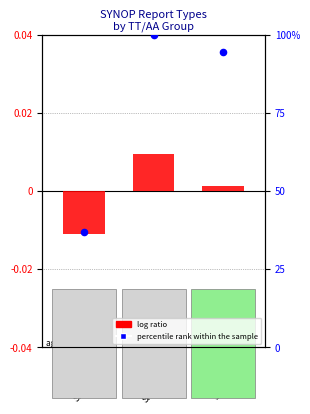

Which series reaches the minimum Y coordinate?

log ratio